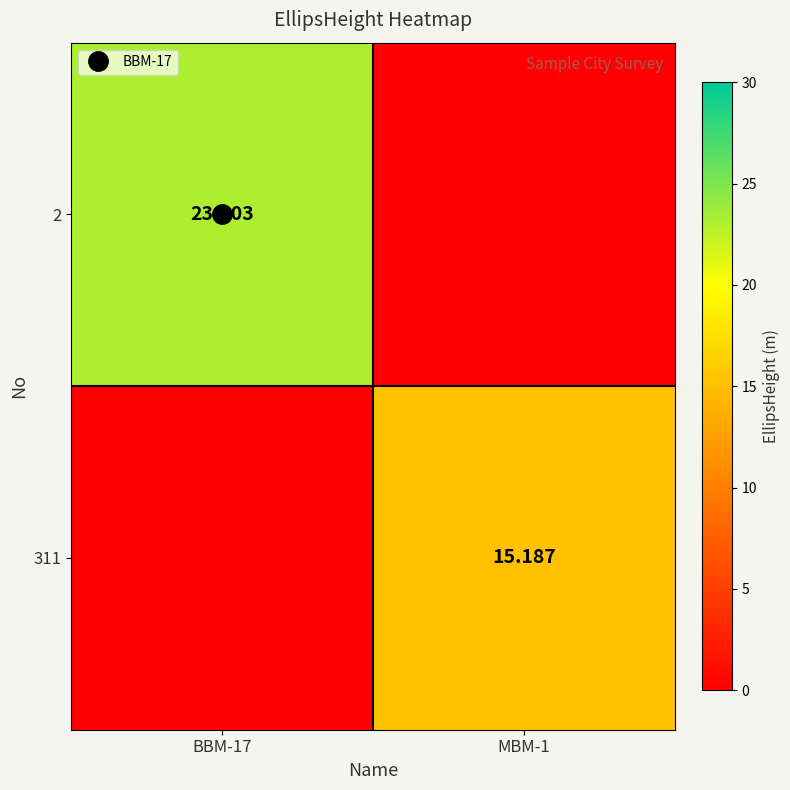

At which label does 311 reach its minimum?

BBM-17